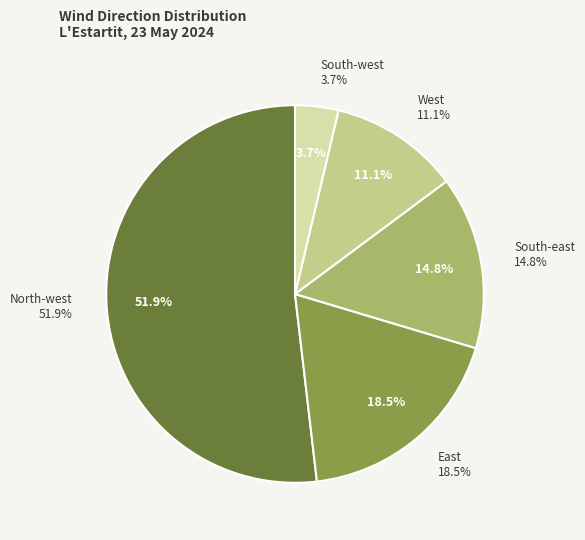

To the nearest percent, what is the combined percentage of East and North-west?

70%